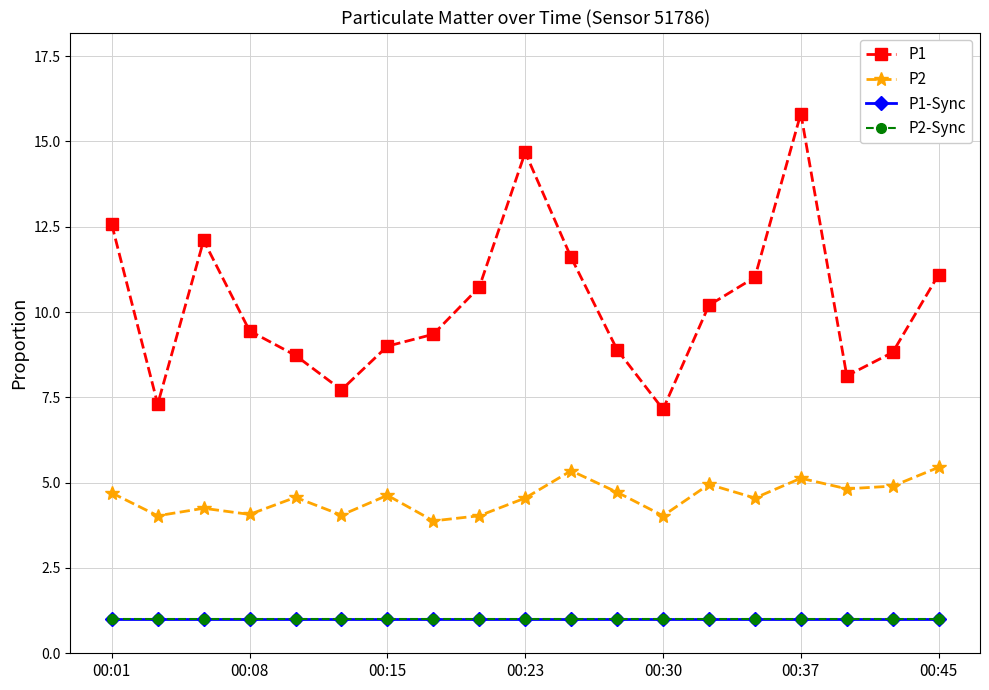

List the series in order of their peak value, highest first.

P1, P2, P1-Sync, P2-Sync